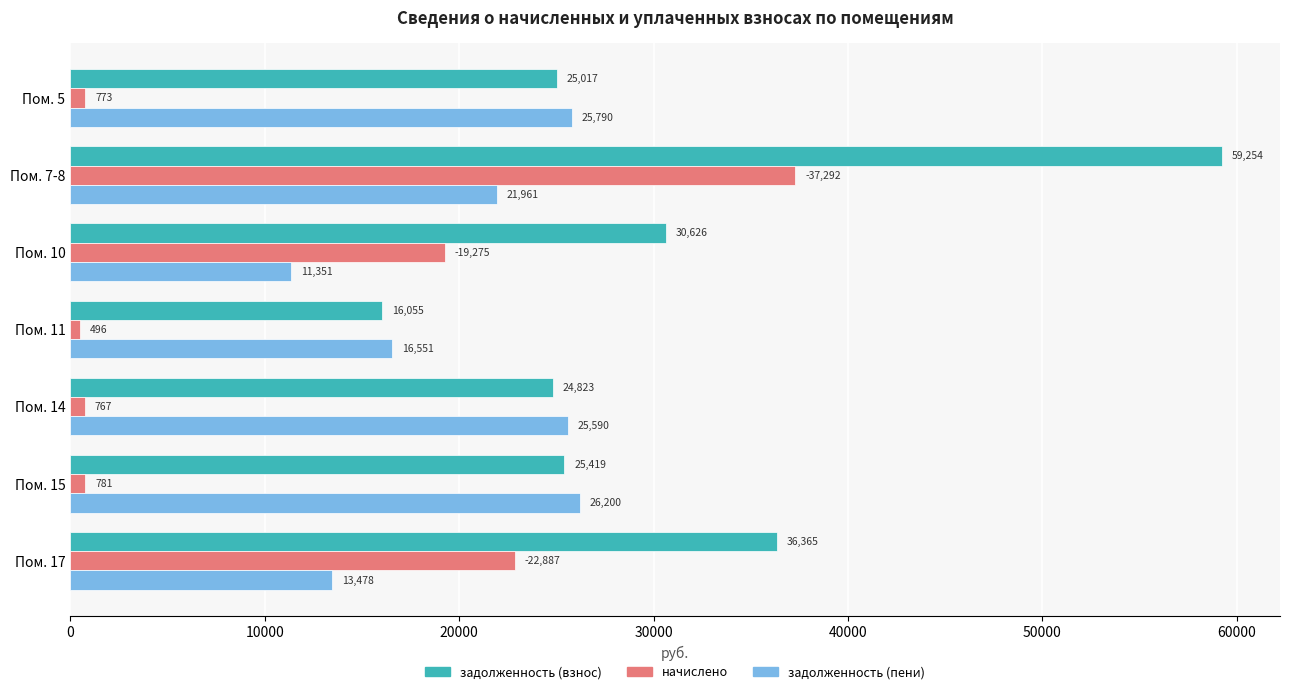

Is the value of задолженность (взнос) at Пом. 14 greater than the value of начислено at Пом. 17?

Yes